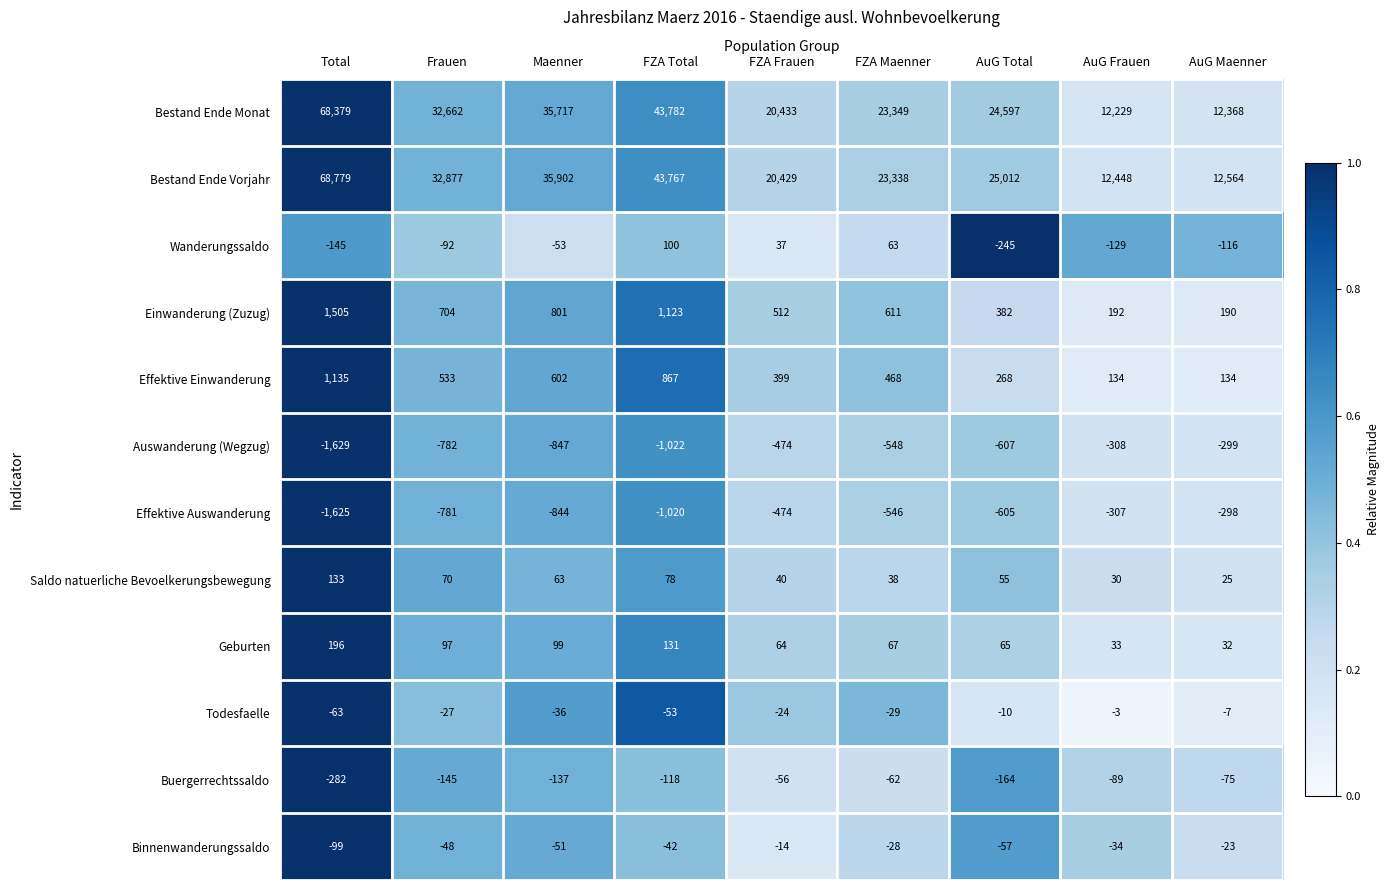

What is the sum of all Wanderungssaldo values?

-580